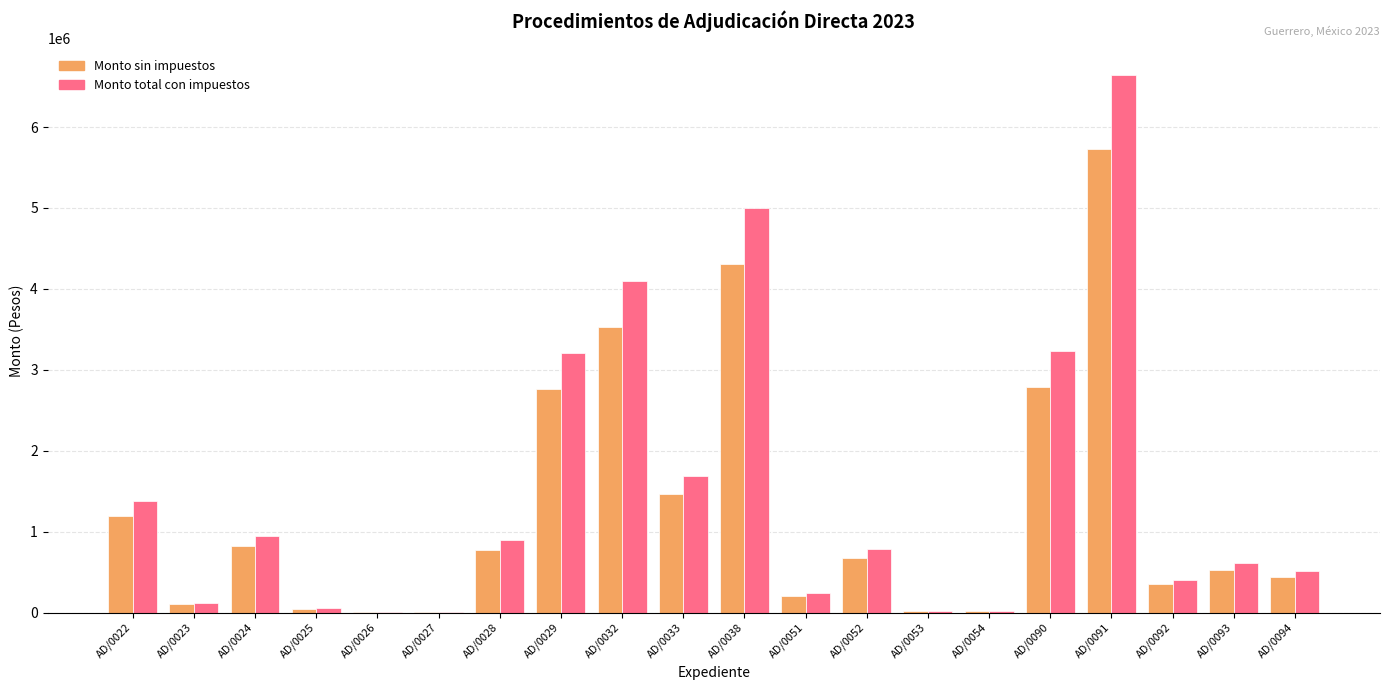

Between AD/0038 and AD/0053, which series saw the biggest shift?

Monto total con impuestos